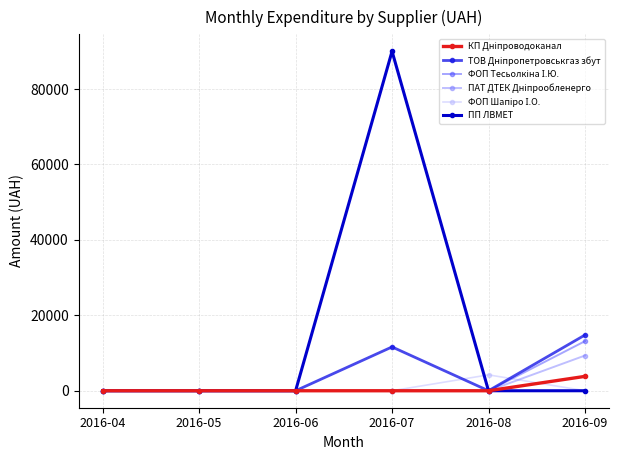

Which series has the largest total across all categories?

ПП ЛВМЕТ